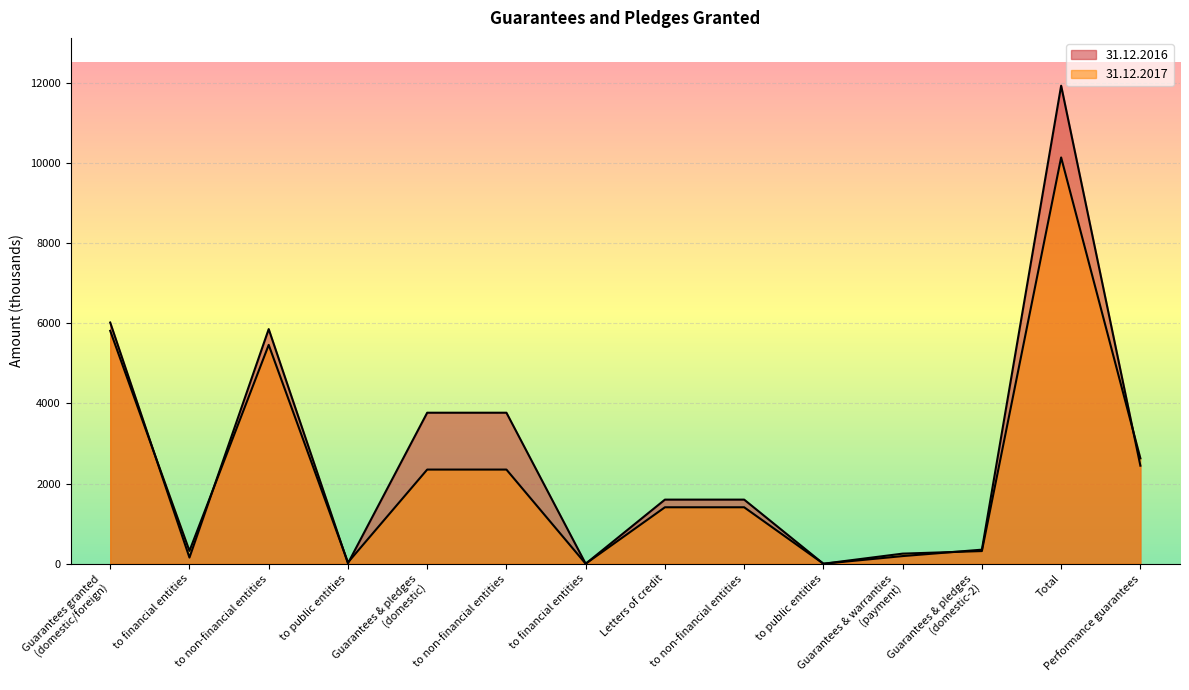

At how many categories does at least one series exceed 4391?

3